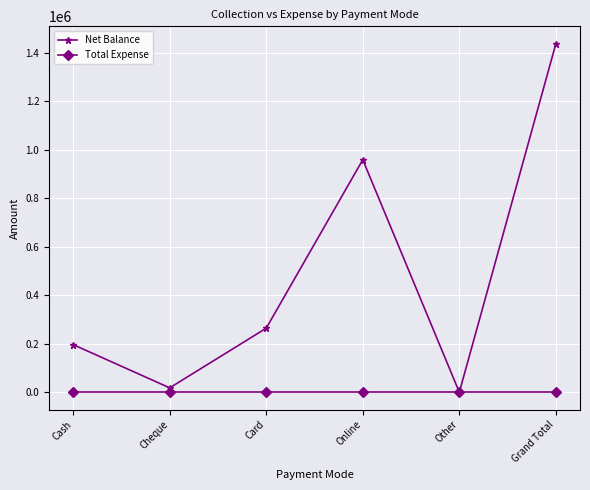

What is the sum of all Net Balance values?

2873500